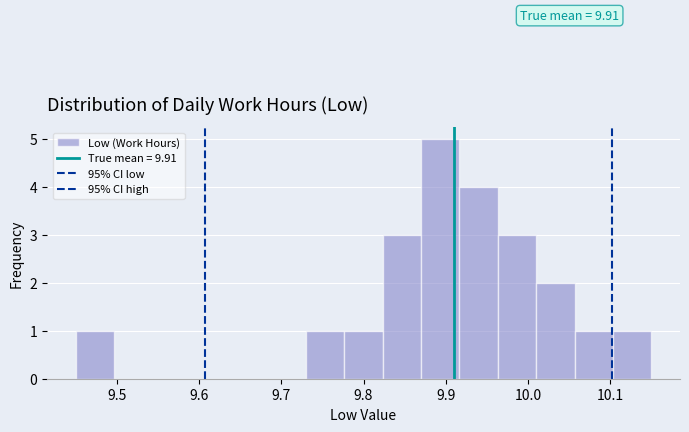

Which range on the x-axis has the tallest bar?

9.87 to 9.92